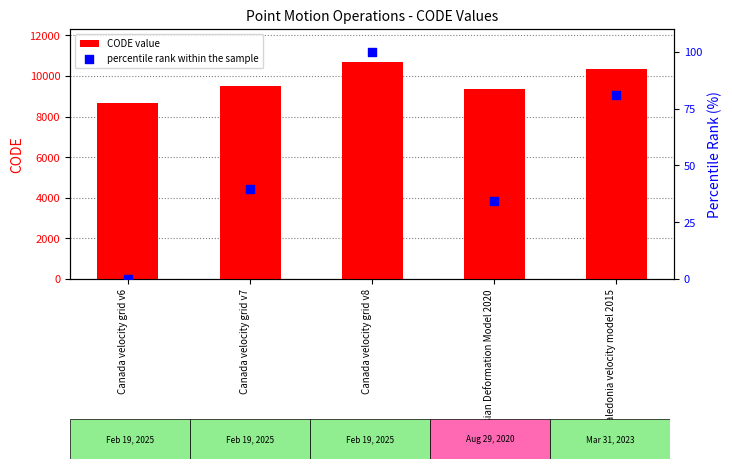

What is the total value across all series at Canada velocity grid v7?

9522.7